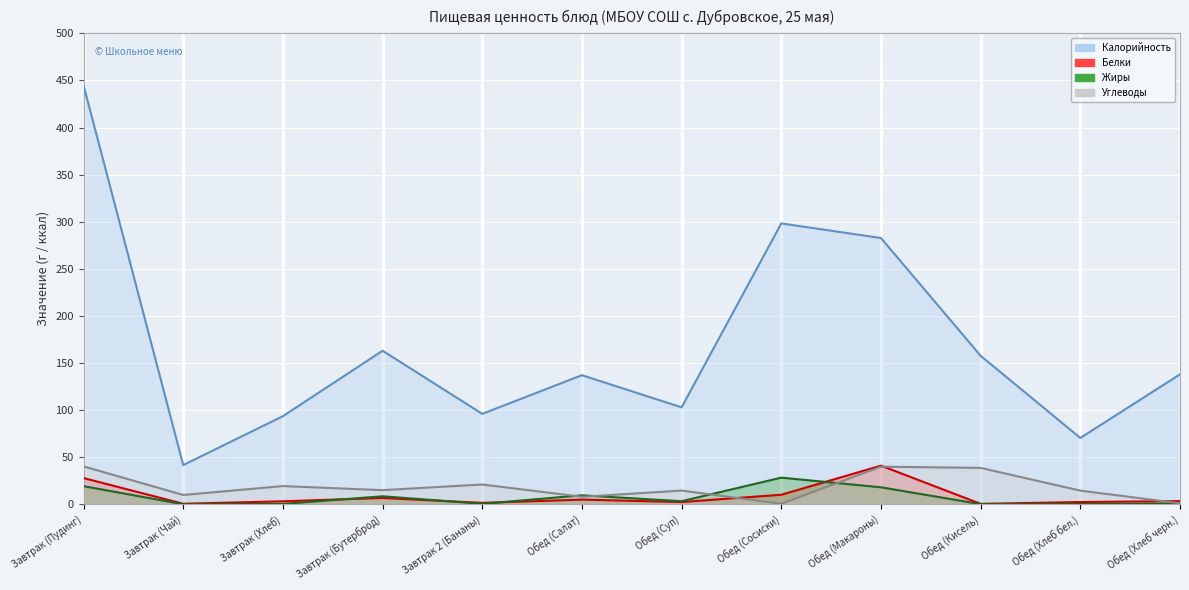

What is the label of the 9th point from the left?

Обед (Макароны)